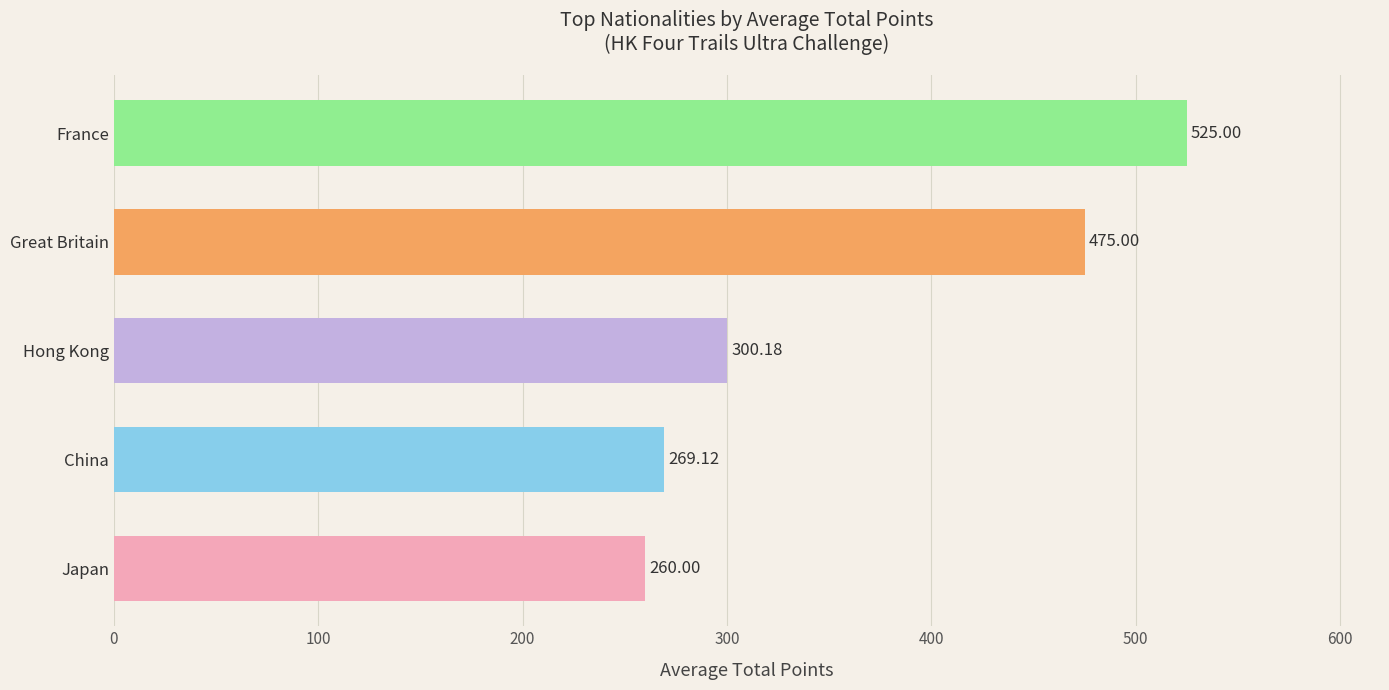

List the labels in order of value, smallest first.

Japan, China, Hong Kong, Great Britain, France